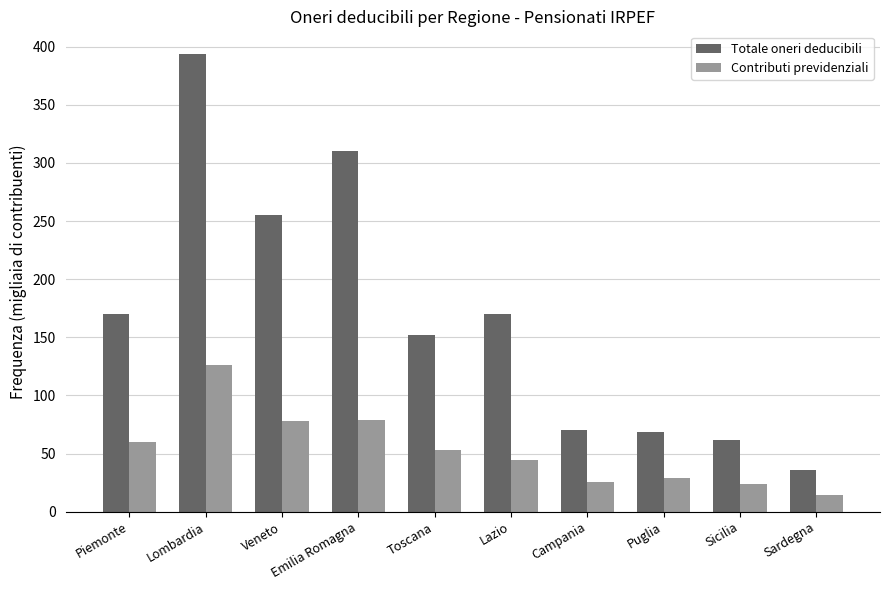

Does the chart contain any negative values?

No